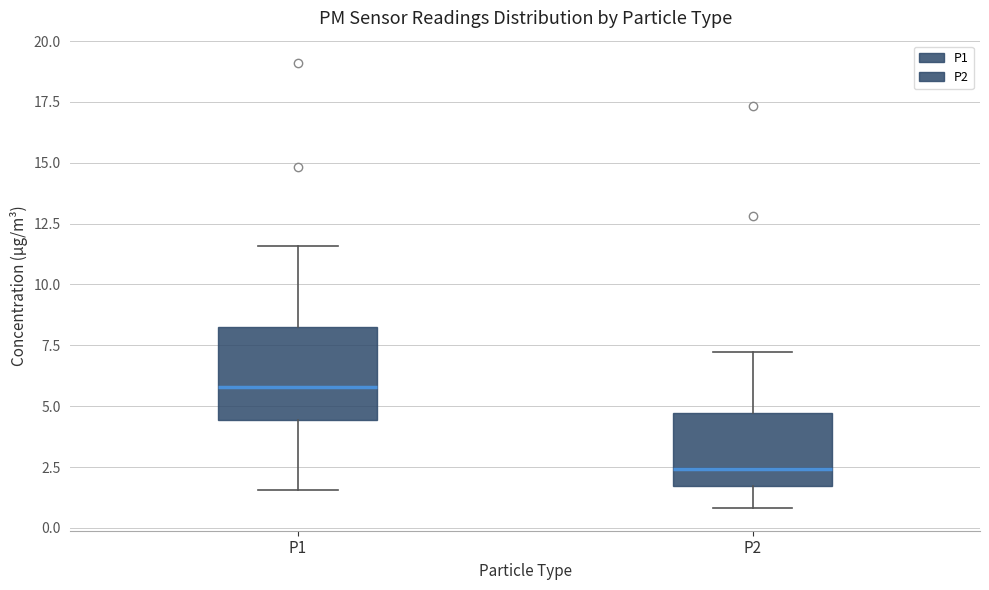

Where does the upper whisker of the box for P2 end on the y-axis? The values are not printed on the chart, so give them approximately, as read against the axis.

7.0